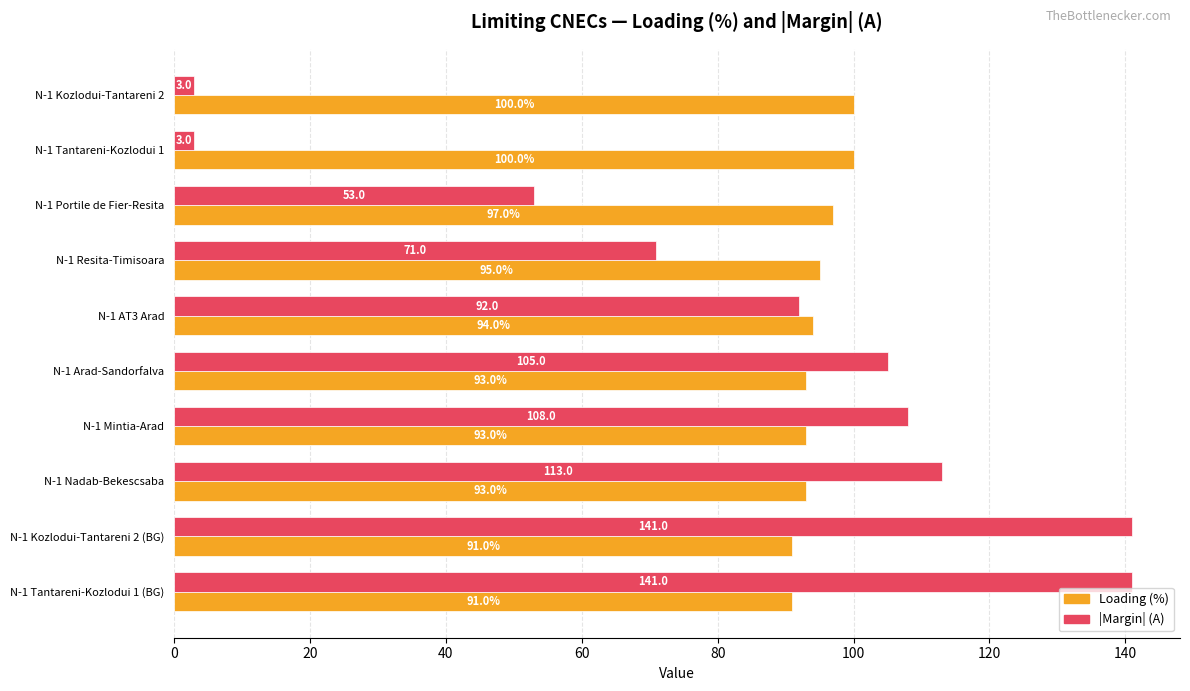

What is the total value across all series at N-1 Portile de Fier-Resita?

150